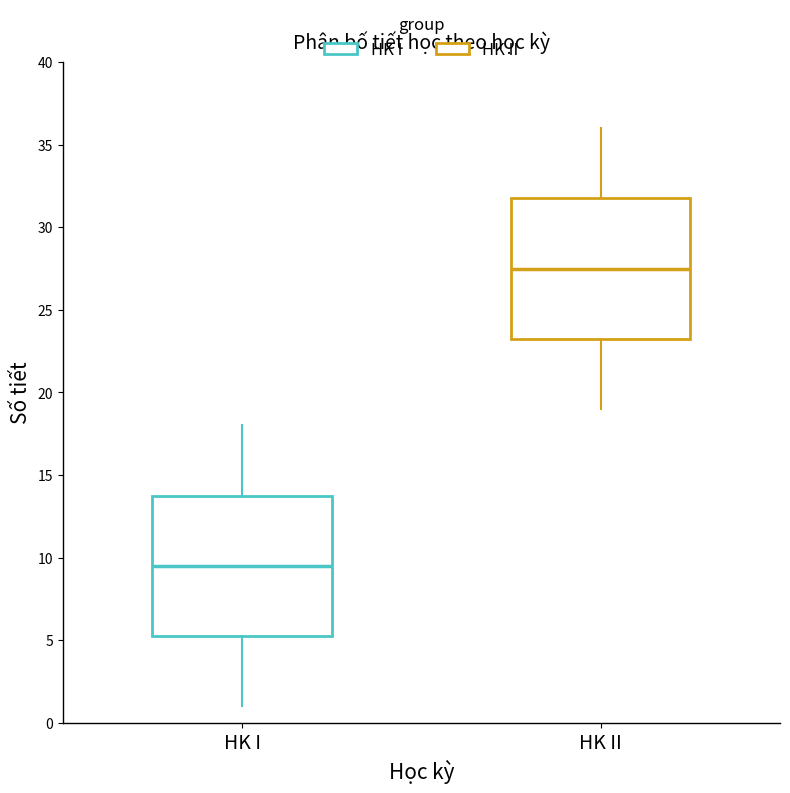

Where is the upper edge of the box for HK I on the y-axis? The values are not printed on the chart, so give them approximately, as read against the axis.

14.0